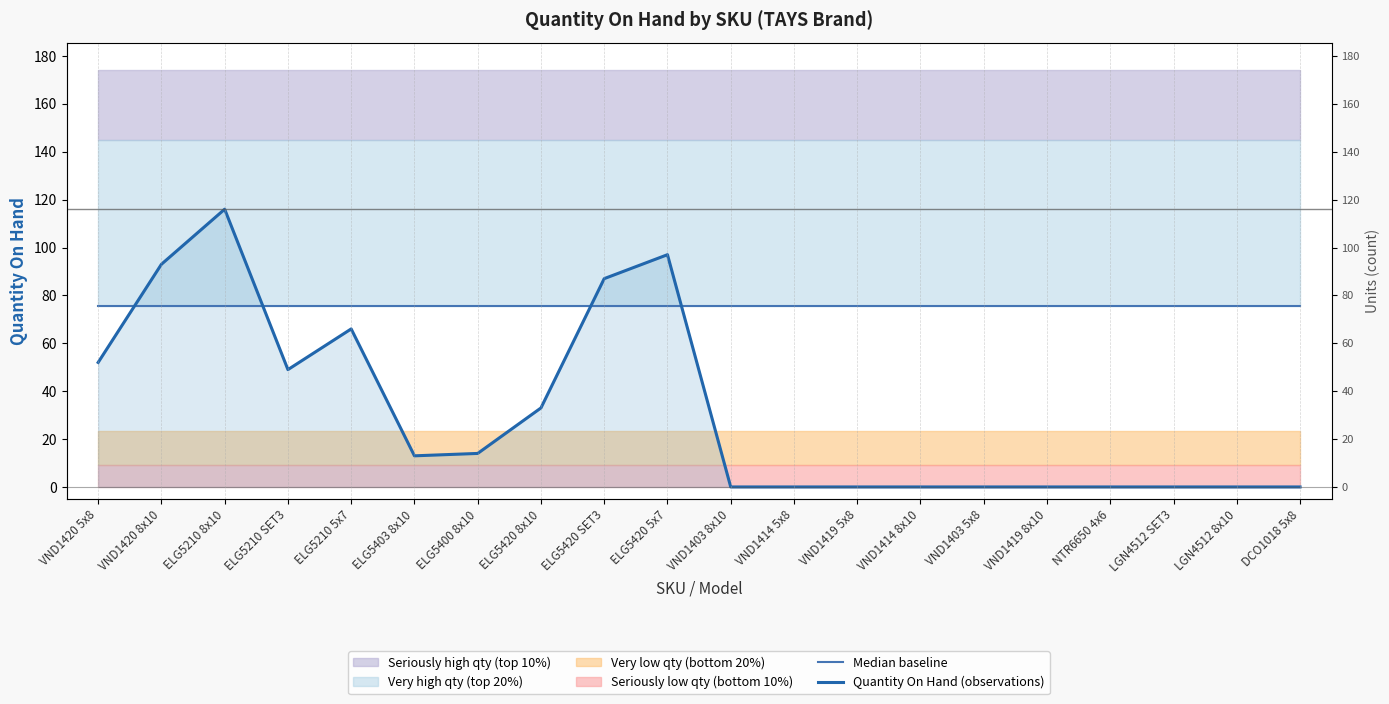

At which category is the sum across all series the highest?

ELG5210 8x10